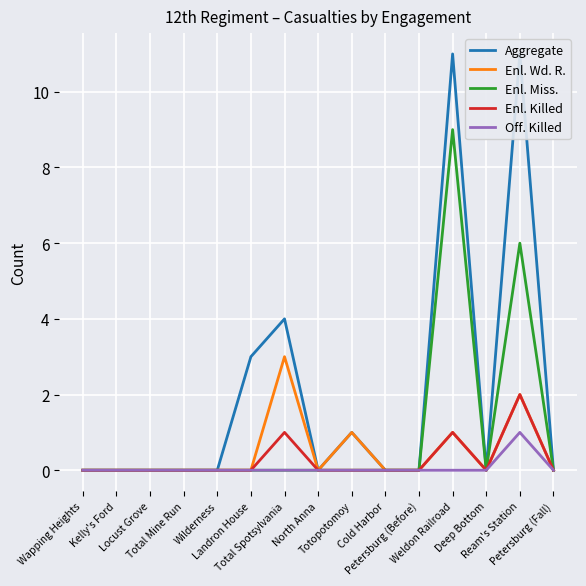

Which has a higher value, Locust Grove or Petersburg (Fall)?

Locust Grove